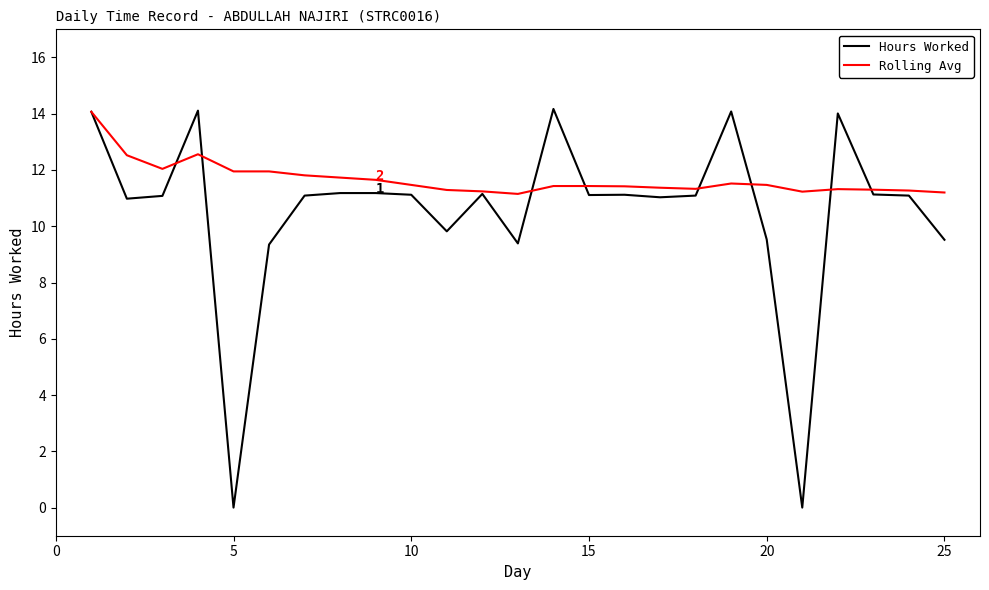

Which series ends up on top after the final intersection of Rolling Avg and Hours Worked?

Rolling Avg